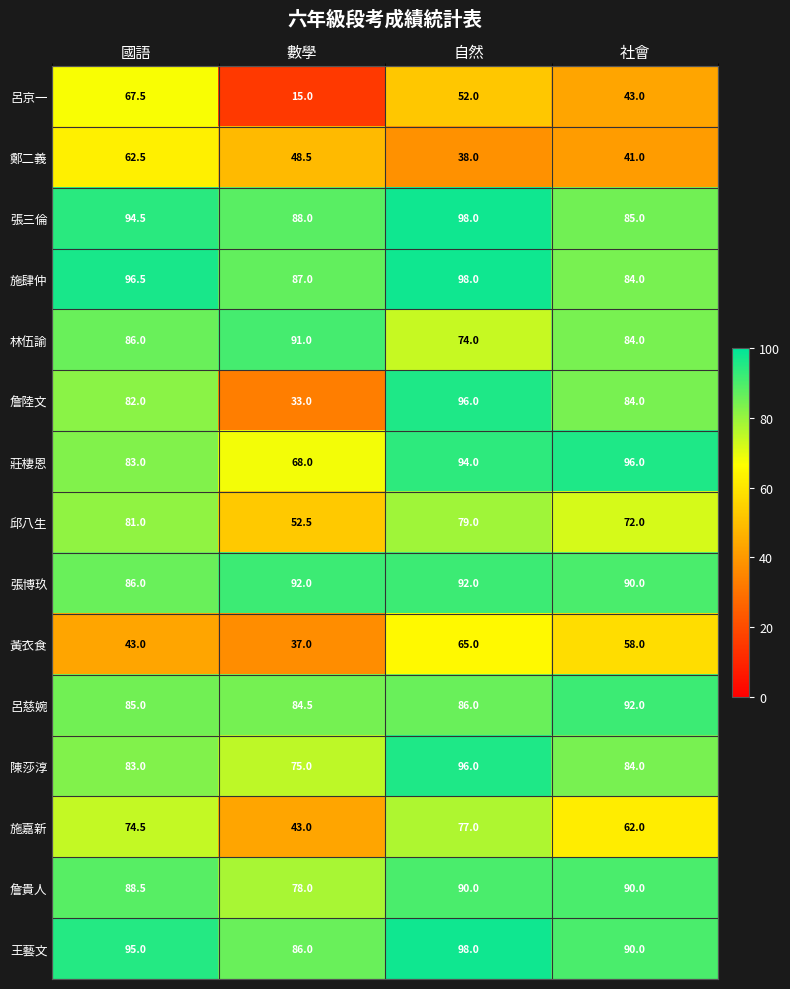

What is the average value of the 黃衣食 series?

50.8